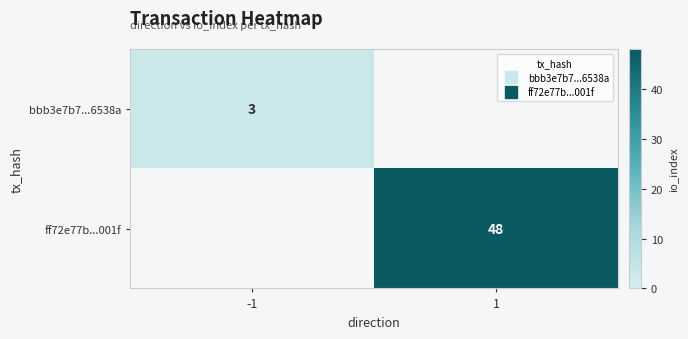

Rank the series at -1 from lowest to highest value.

bbb3e7b7...6538a, ff72e77b...001f